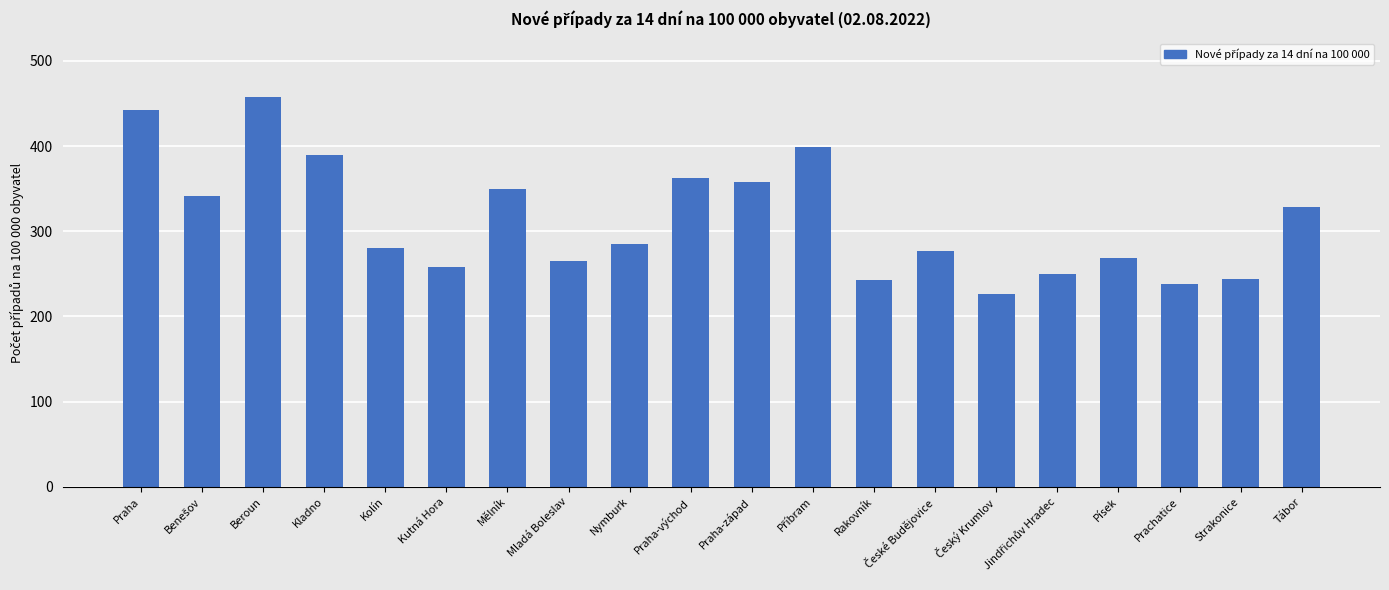

True or false: the data shows 147.7 at Mladá Boleslav.

False